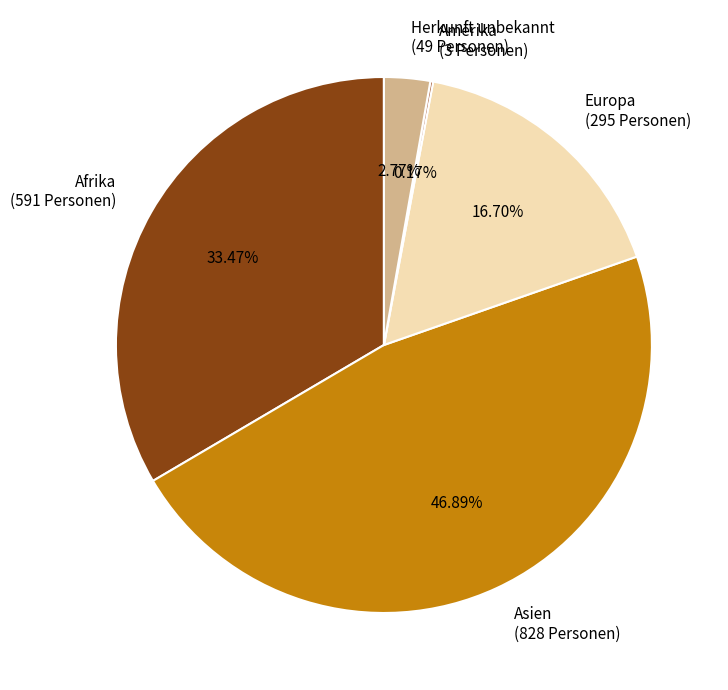

To the nearest percent, what percentage of the pie is Europa?

17%